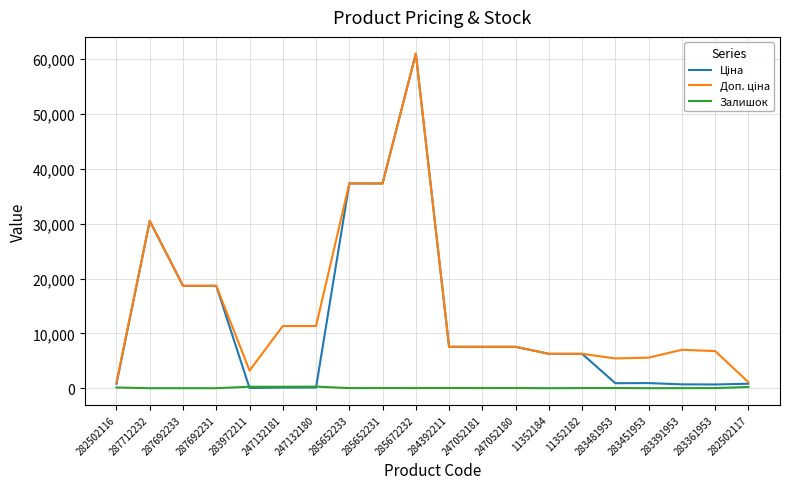

How many lines are shown in the chart?

3